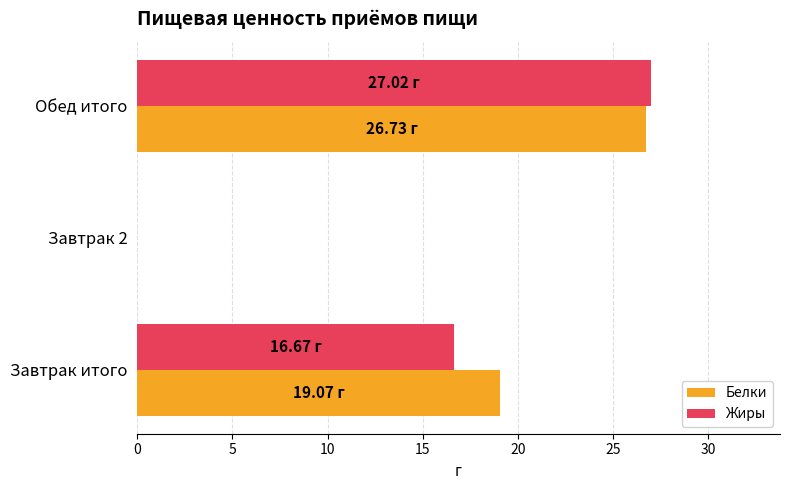

Which series has the widest spread of values?

Жиры